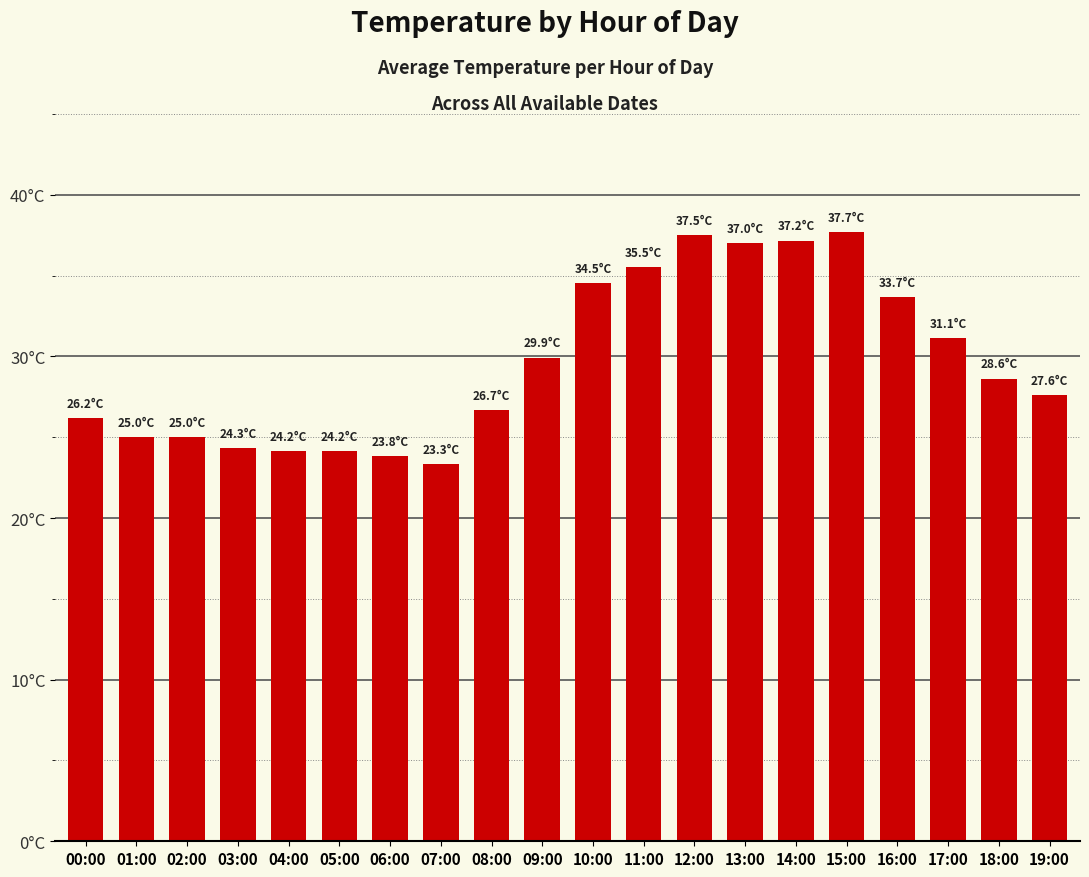

Is it true that the value at 00:00 is 34.2?

False